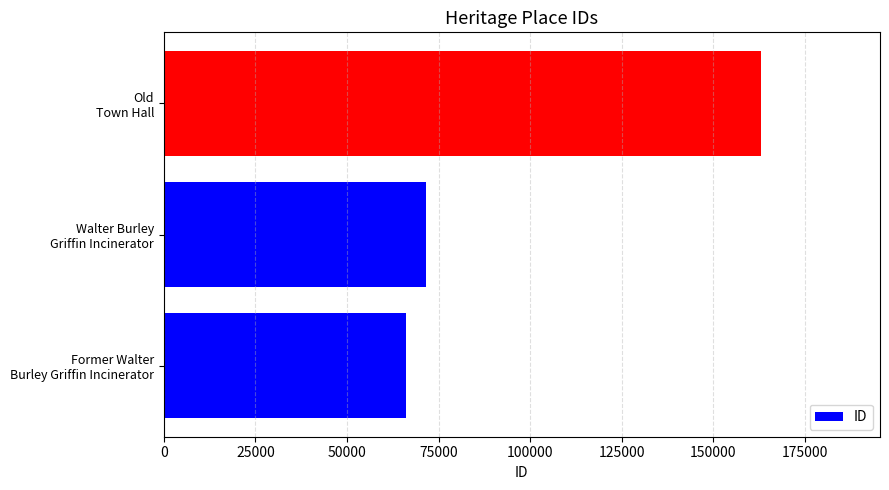

What is the greatest value displayed?

162867